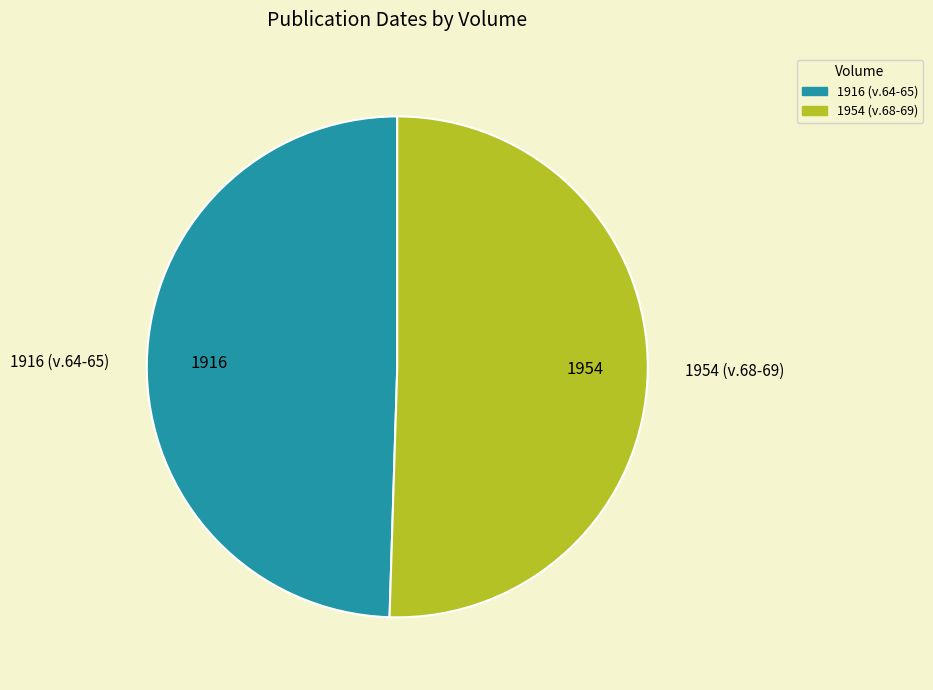

Is there any slice that represents more than half of the pie?

Yes